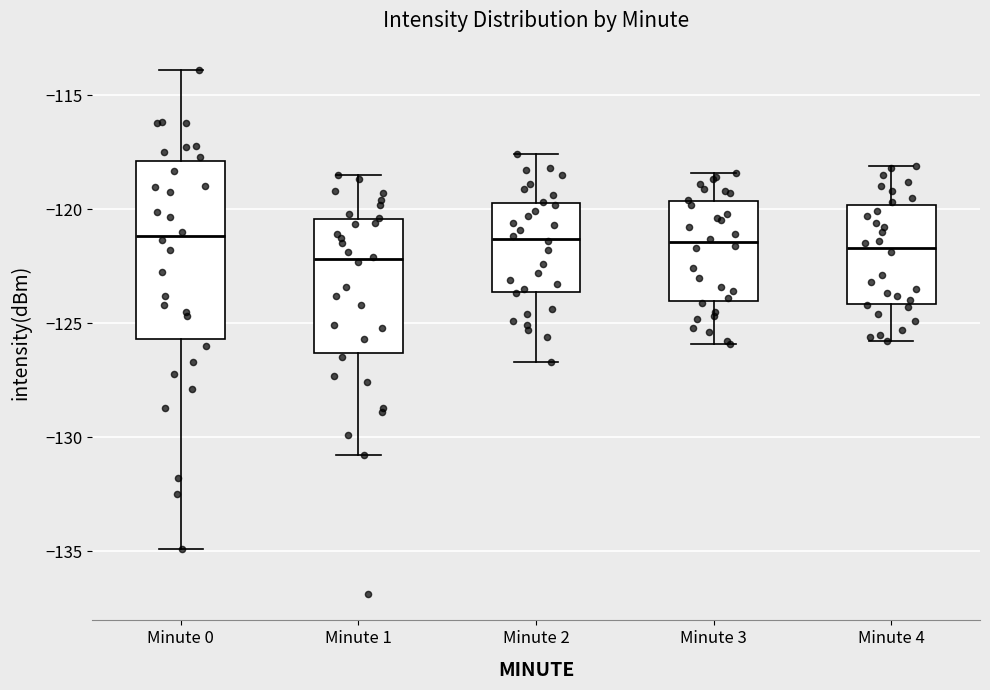

Reading left to right, read every box against the y-axis: the position of its median line, the range the box covers, and the ends of its whiskers. The values are not printed on the chart, so give them approximately, as read against the axis.

Minute 0: median -121.0, box -125.5 to -118.0, whiskers -135.0 to -114.0
Minute 1: median -122.0, box -126.5 to -120.5, whiskers -131.0 to -118.5
Minute 2: median -121.5, box -123.5 to -119.5, whiskers -126.5 to -117.5
Minute 3: median -121.5, box -124.0 to -119.5, whiskers -126.0 to -118.5
Minute 4: median -121.5, box -124.0 to -120.0, whiskers -126.0 to -118.0